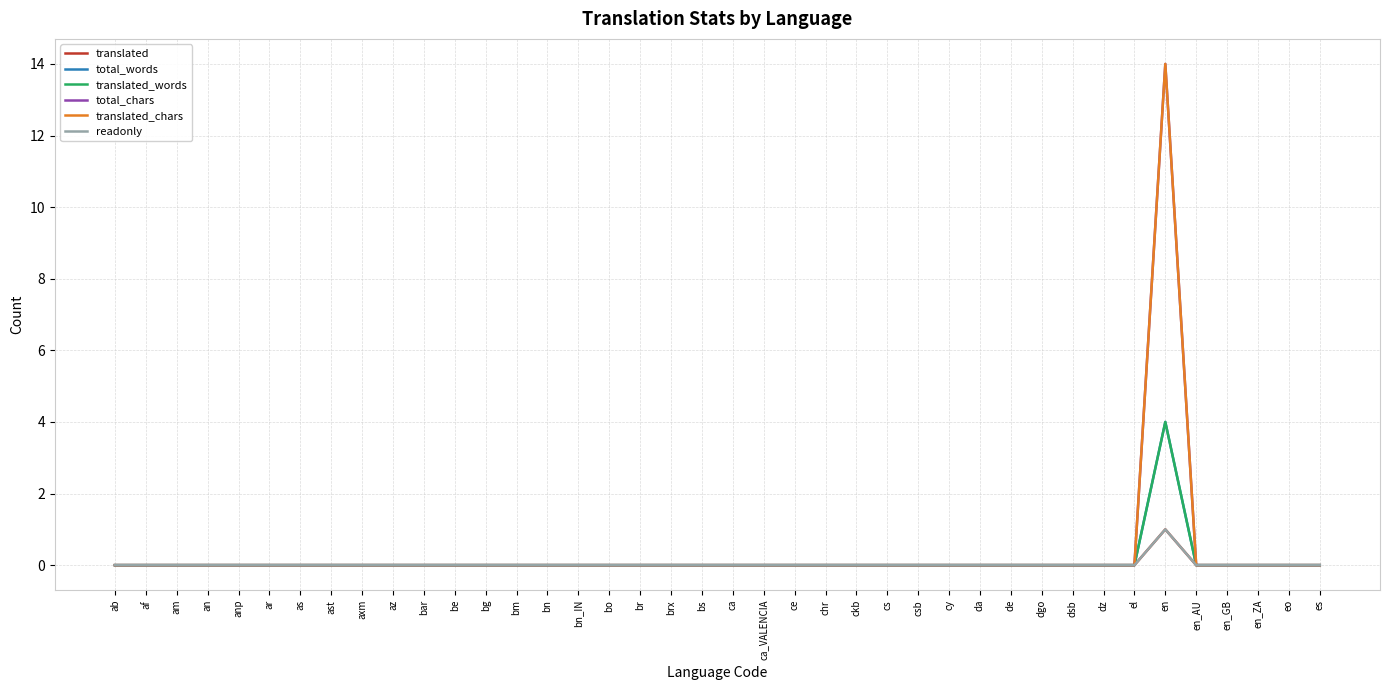

What is the sum of all translated_words values?

4